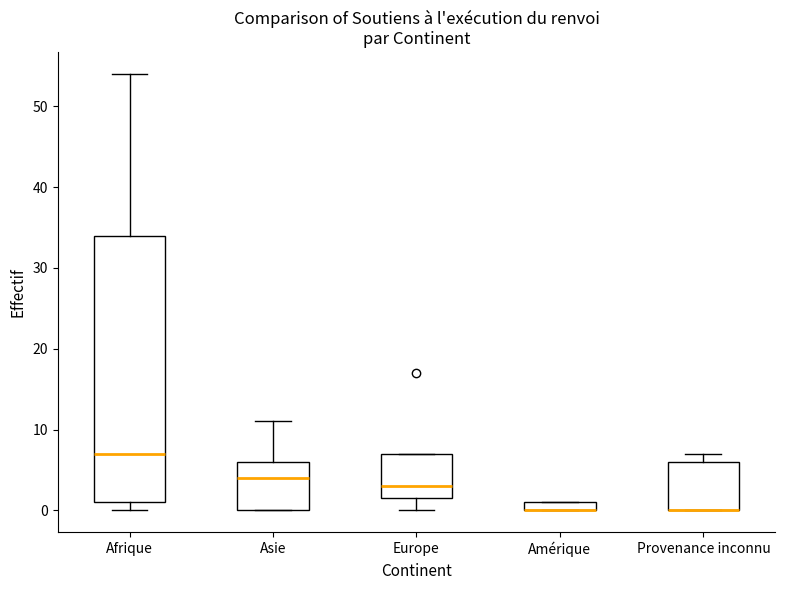

Which box is the tallest, from its lower edge to its upper edge?

Afrique